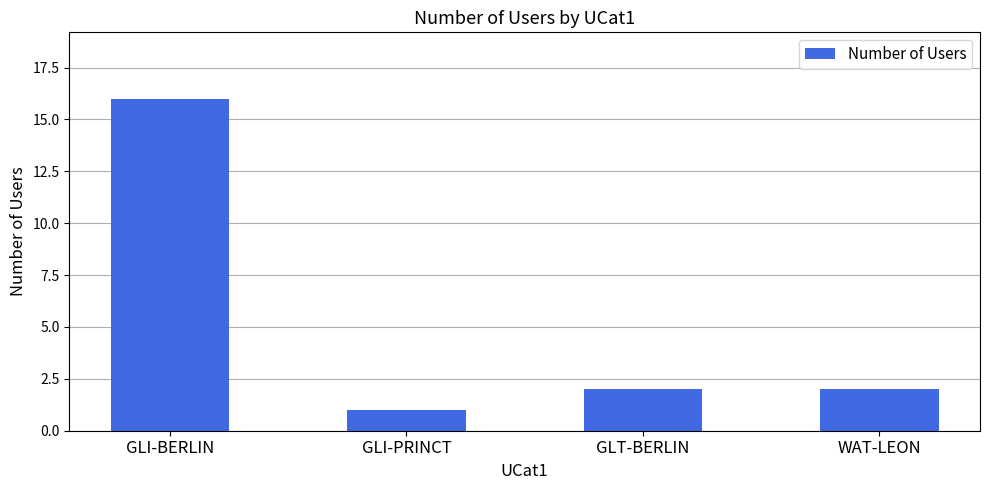

What is the change in value from GLI-BERLIN to GLI-PRINCT?

-15